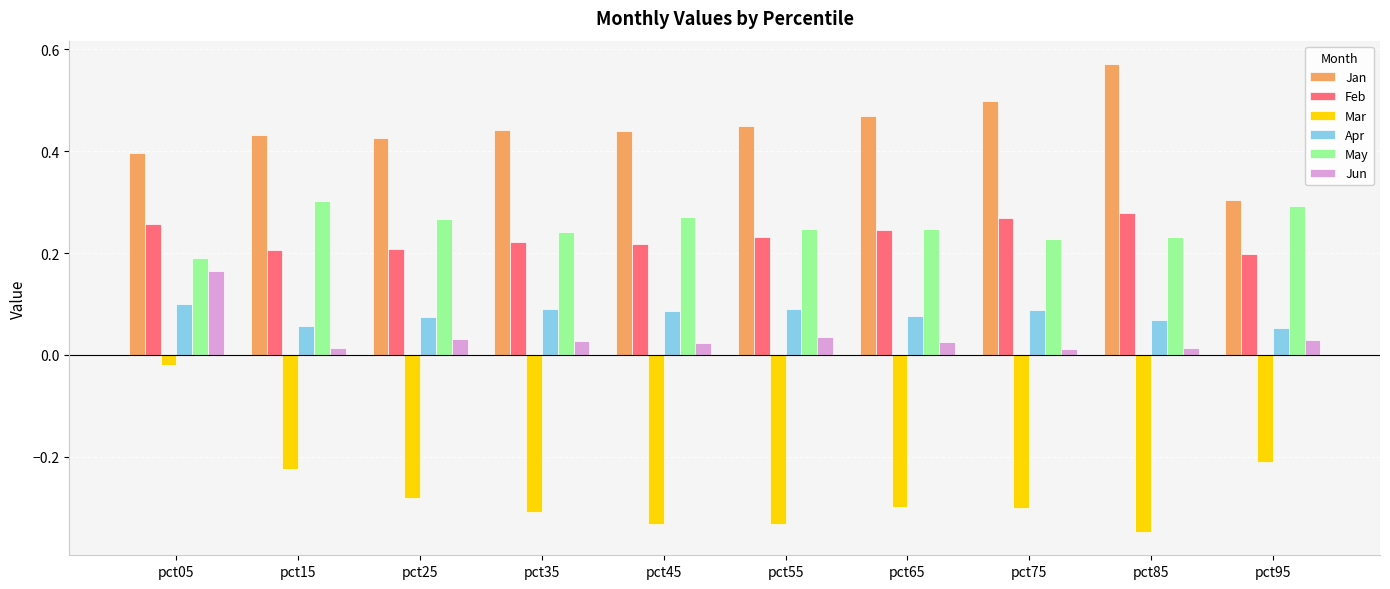

How many groups of bars are there?

10